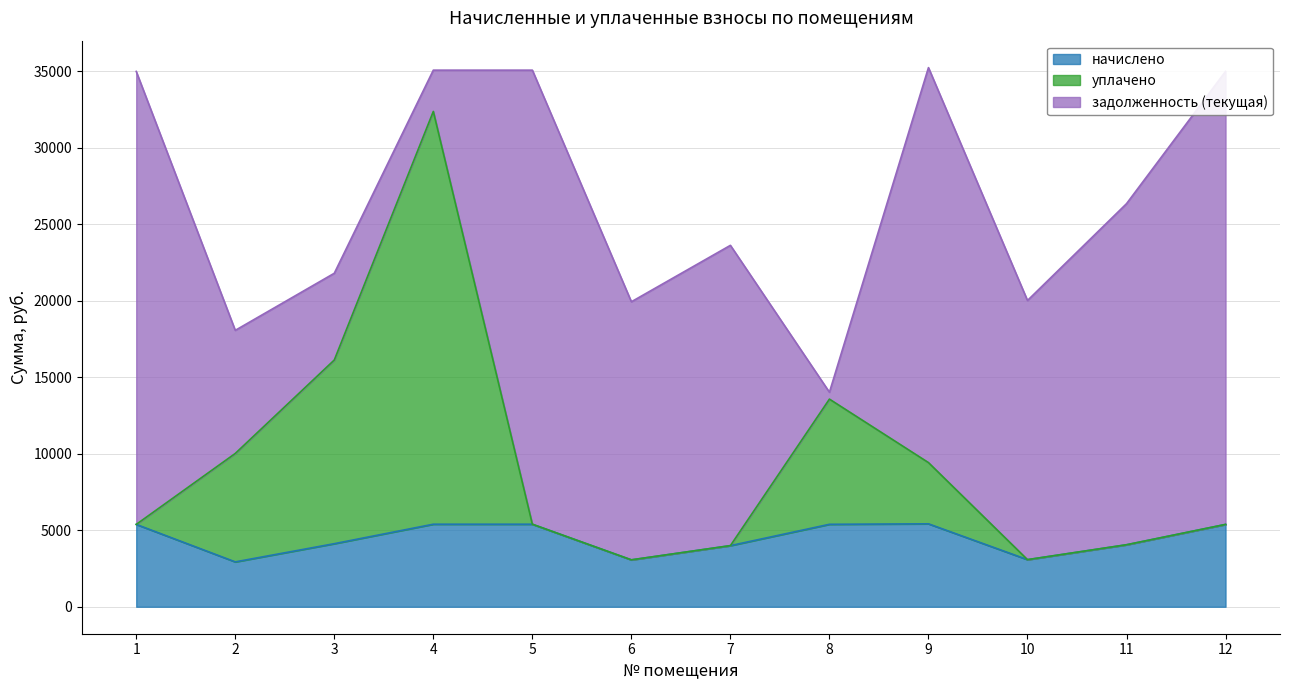

What is the highest value of the начислено series?

5418.7